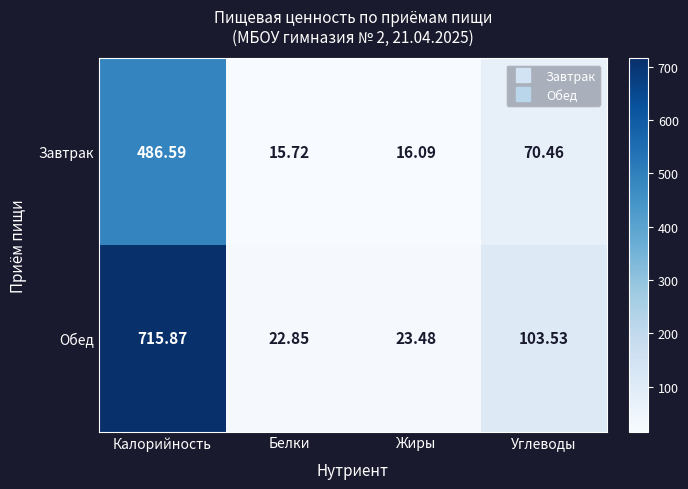

Between Калорийность and Жиры, which series saw the biggest shift?

Обед